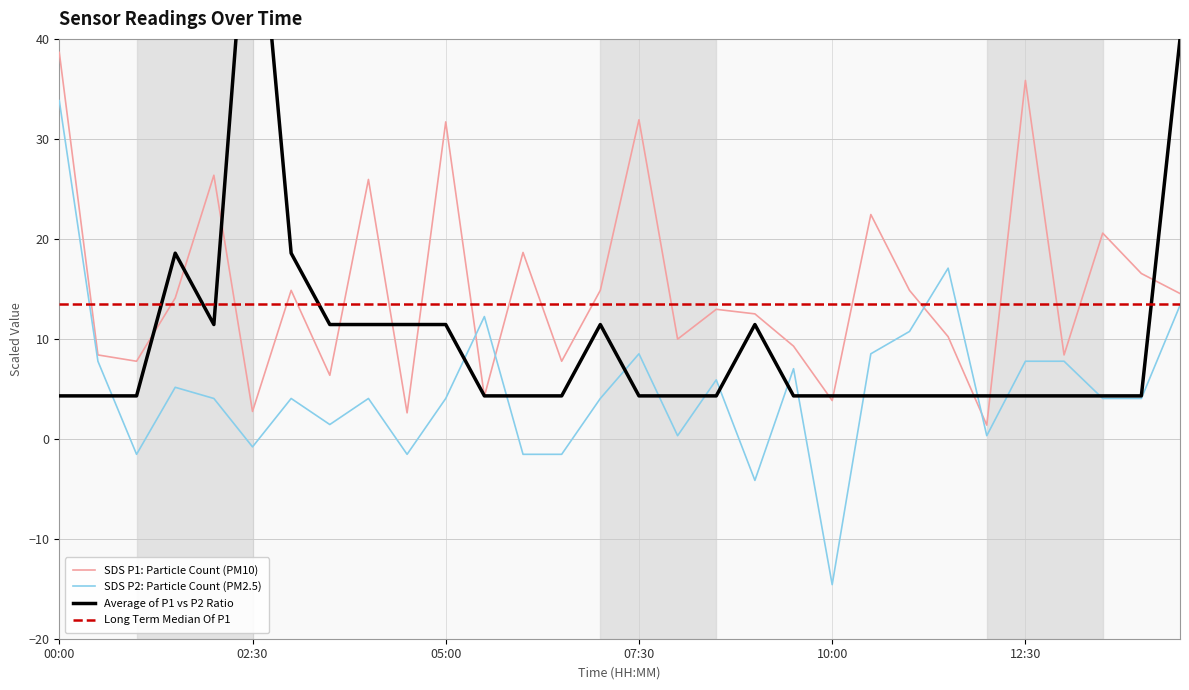

Read the Temp value at 04:30.

11.4